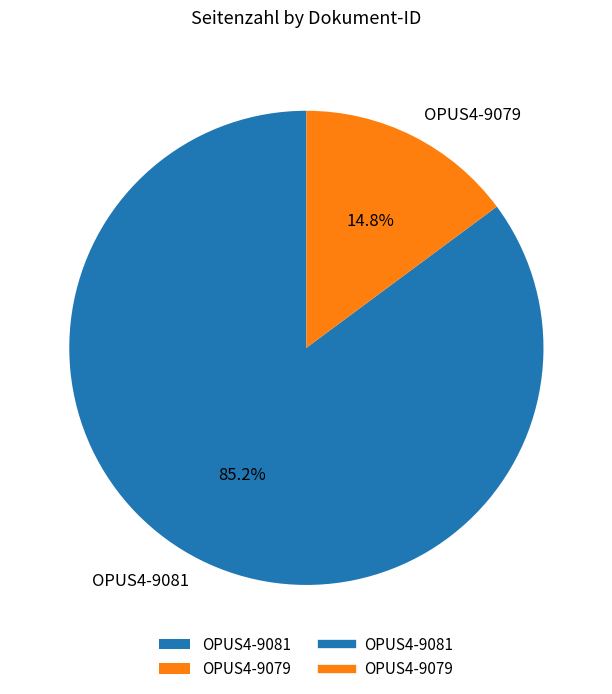

To the nearest percent, what percentage of the pie is OPUS4-9081?

85%